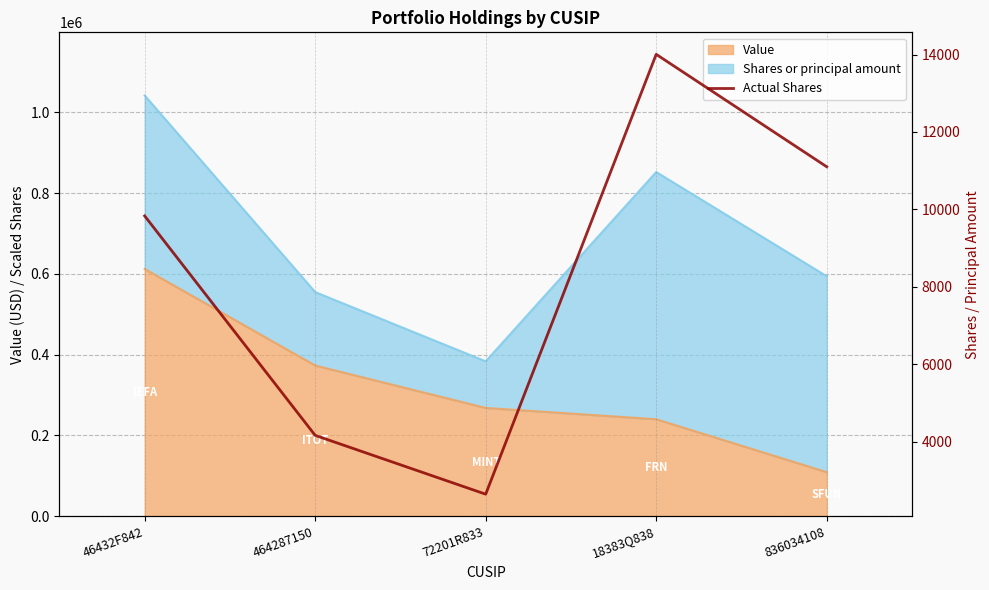

Which label corresponds to the smallest value in the chart?

72201R833